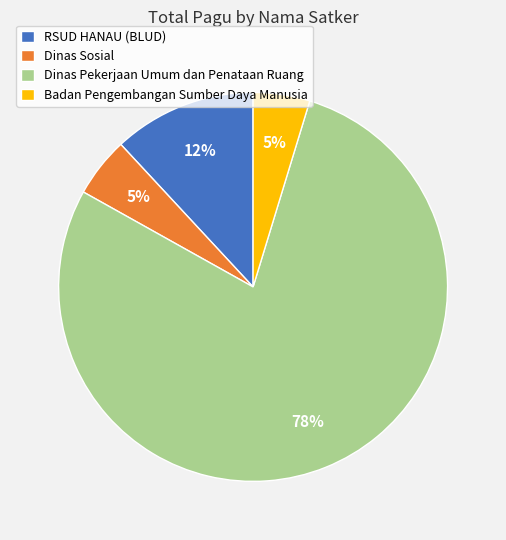

True or false: Badan Pengembangan Sumber Daya Manusia accounts for 5% of the total.

True